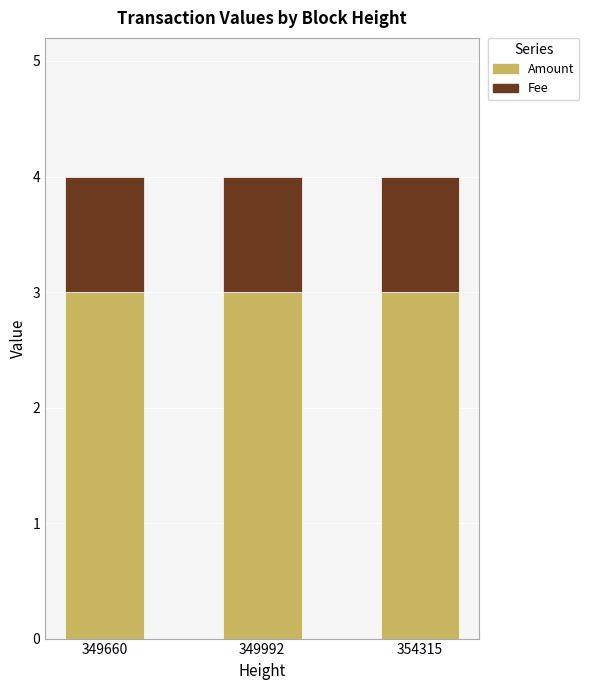

What is the highest value of the Amount series?

3